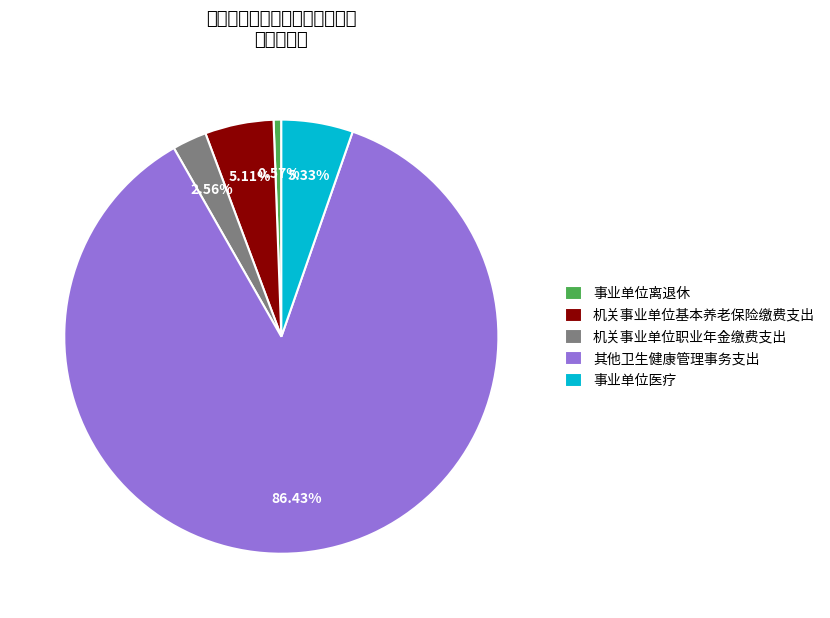

What percentage is NOT represented by 机关事业单位职业年金缴费支出?

97.4%